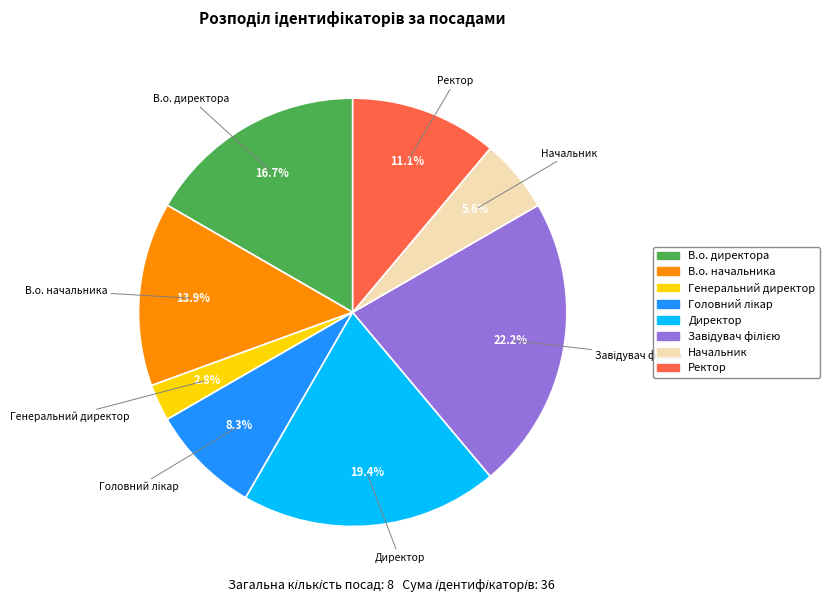

Which has a higher value, В.о. начальника or Начальник?

В.о. начальника